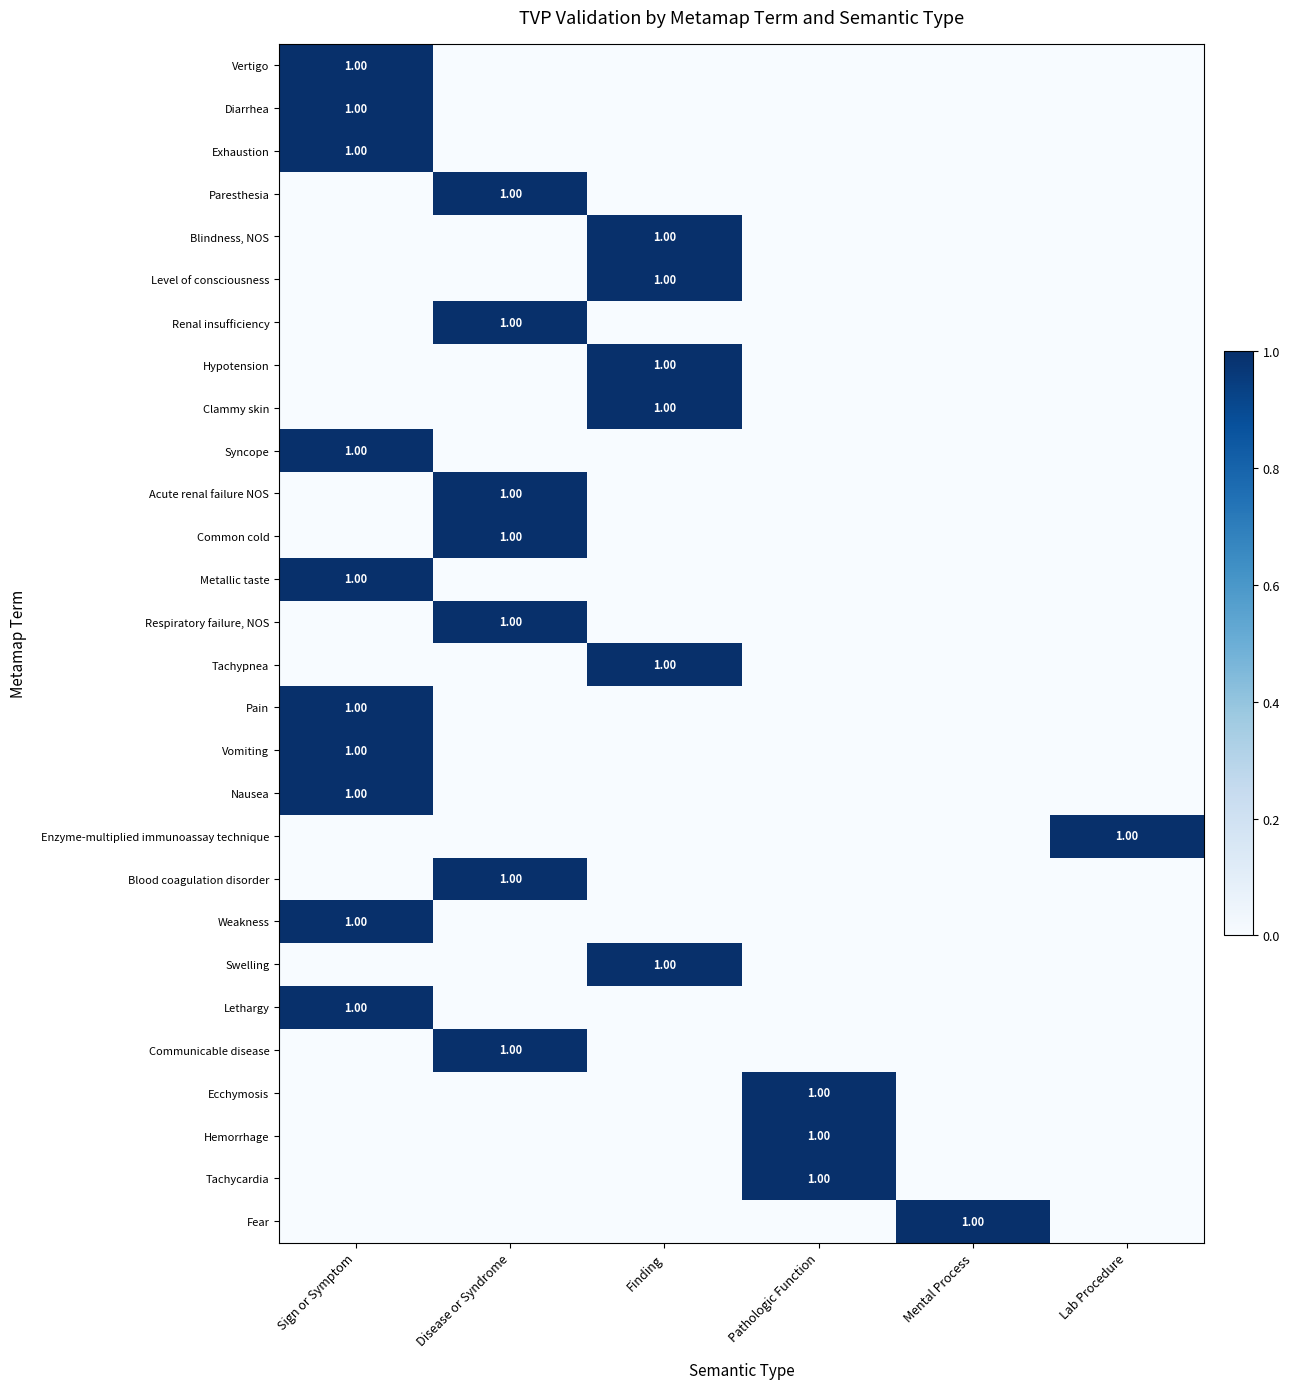

What is the highest value of the Blindness, NOS series?

1